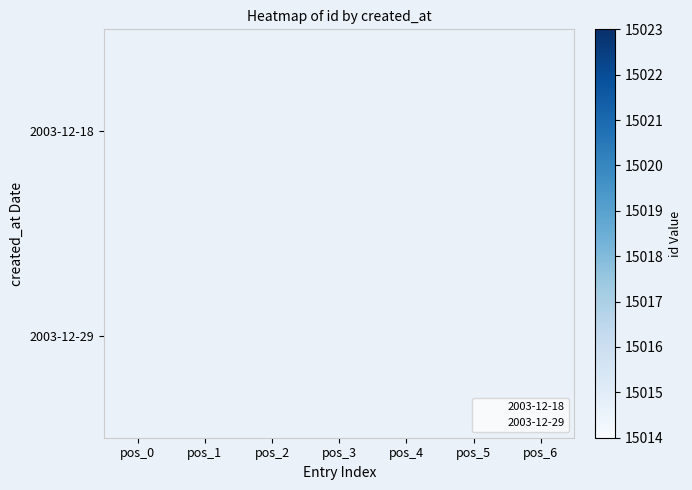

List the series in order of their overall mean, lowest first.

2003-12-18, 2003-12-29